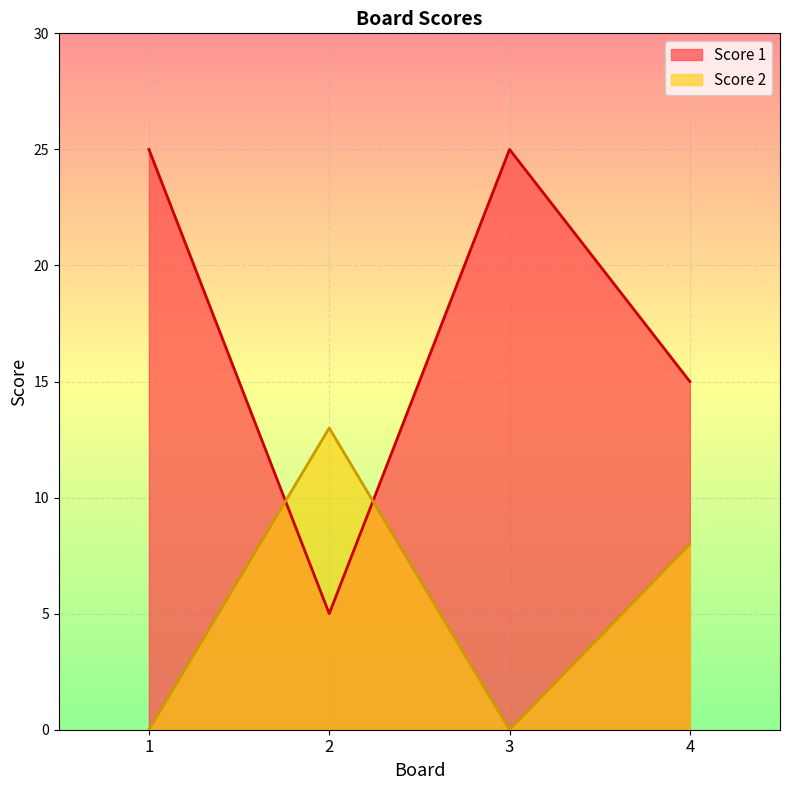

What is the highest value of the Score 1 series?

25